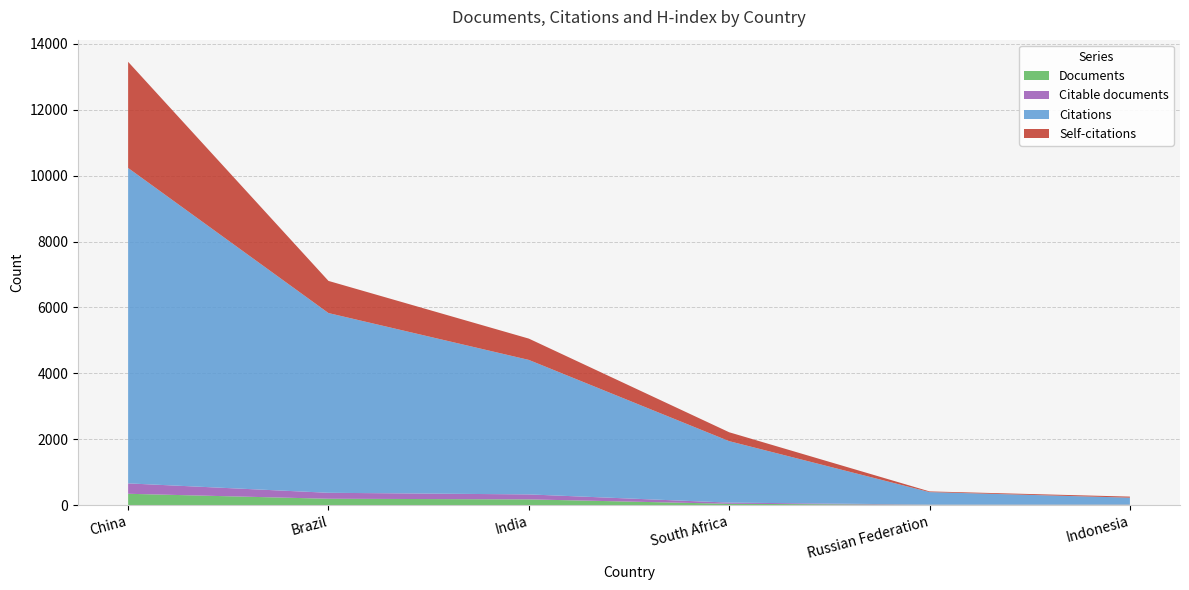

Reading left to right, transcribe all the data shown in this chart.

Documents: 341	190	171	37	7	8
Citable documents: 316	181	151	36	7	8
Citations: 9578	5458	4084	1866	378	207
Self-citations: 3223	976	647	270	21	32